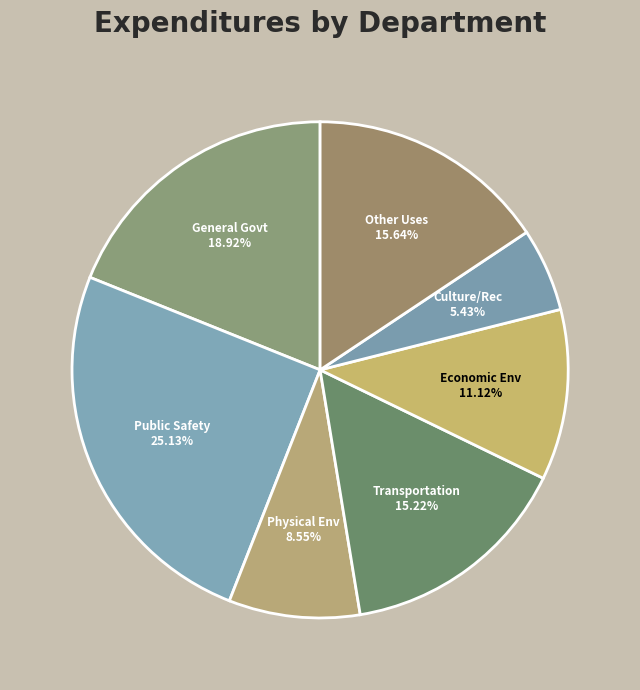

Which category has the biggest portion of the pie?

Public Safety